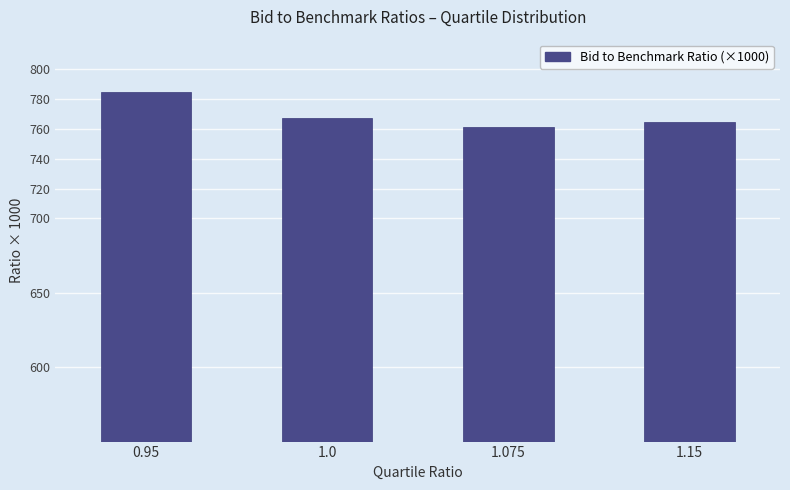

Is it true that the value at 1.15 is 764.8?

True